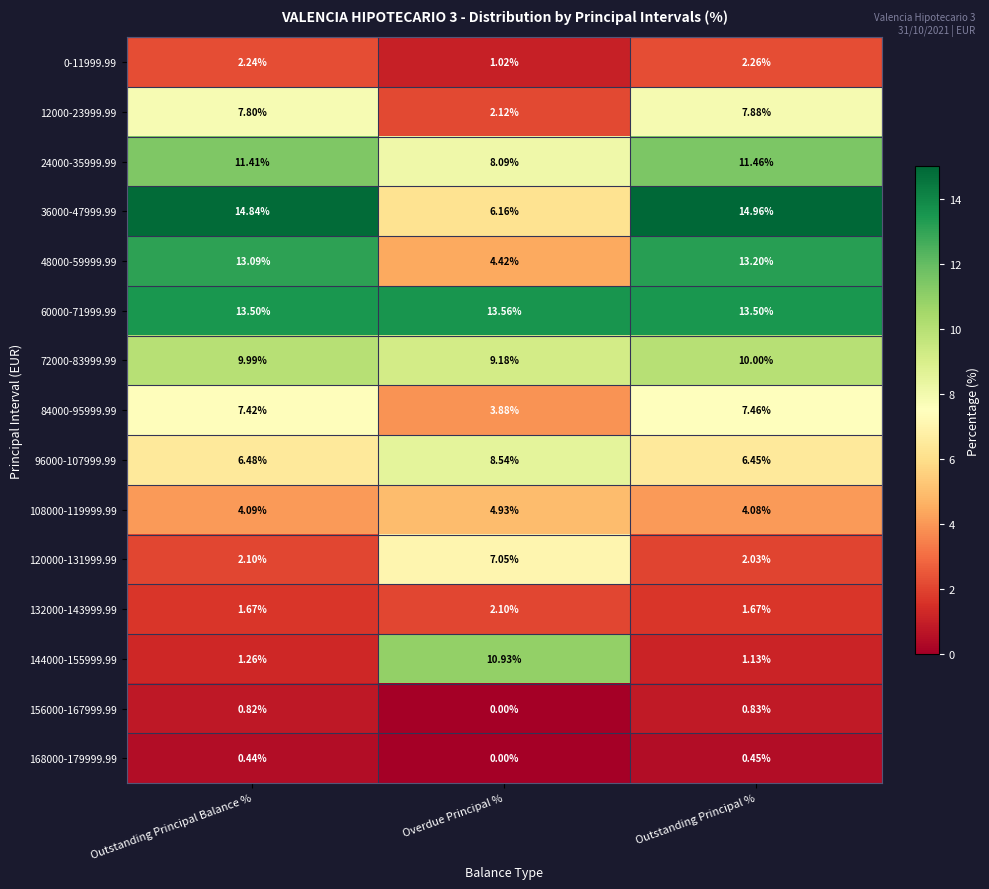

List the labels in order of 0-11999.99 value, smallest first.

Overdue Principal %, Outstanding Principal Balance %, Outstanding Principal %